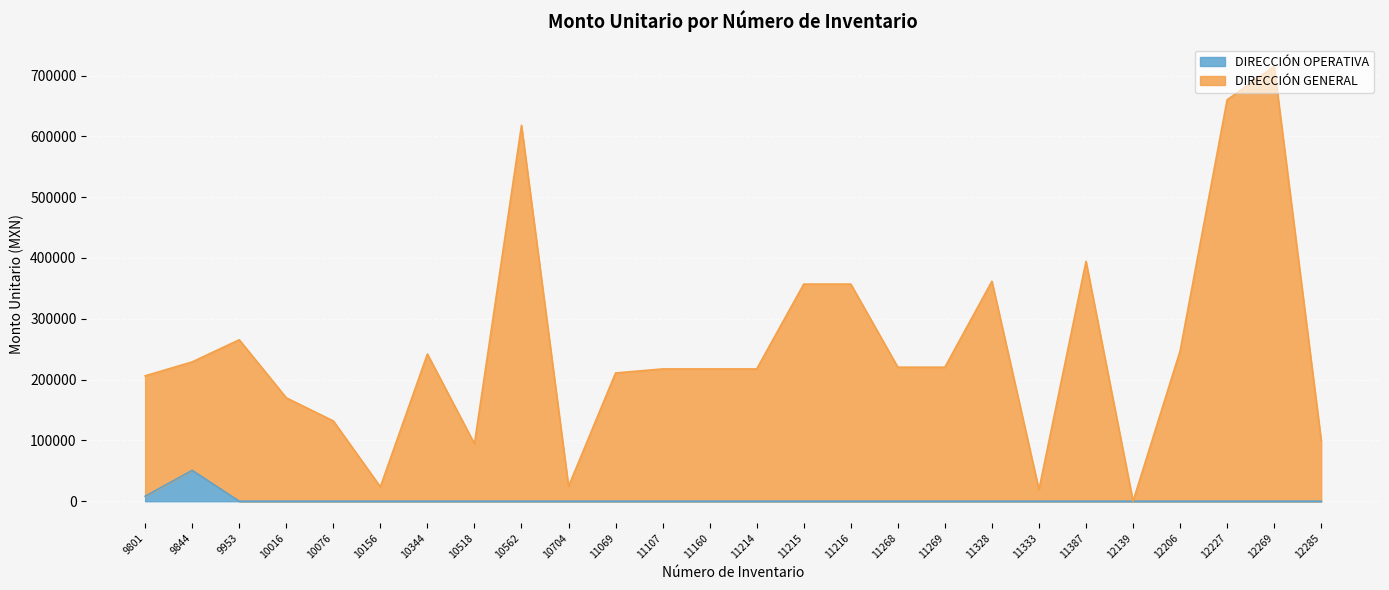

How many series are shown in this chart?

2